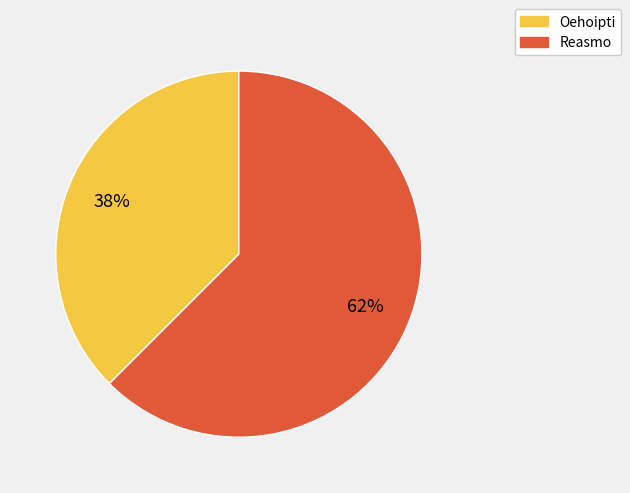

True or false: Reasmo accounts for 72% of the total.

False